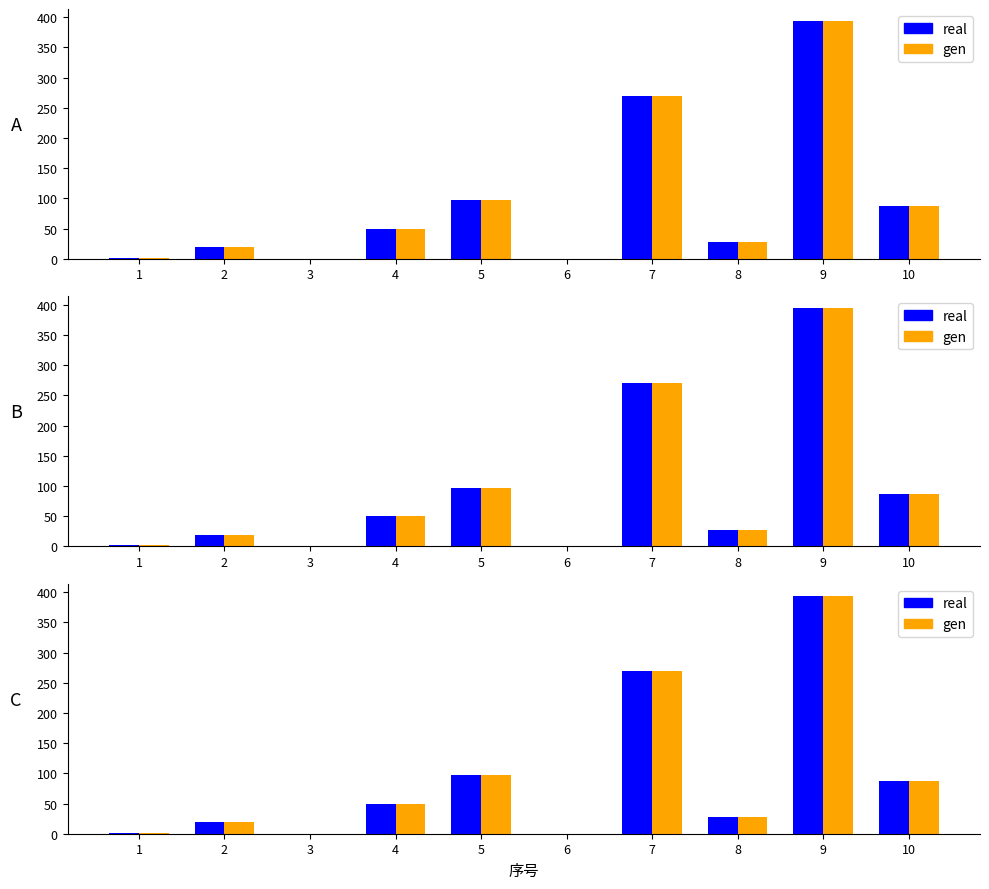

Count the number of data series in this chart.

2